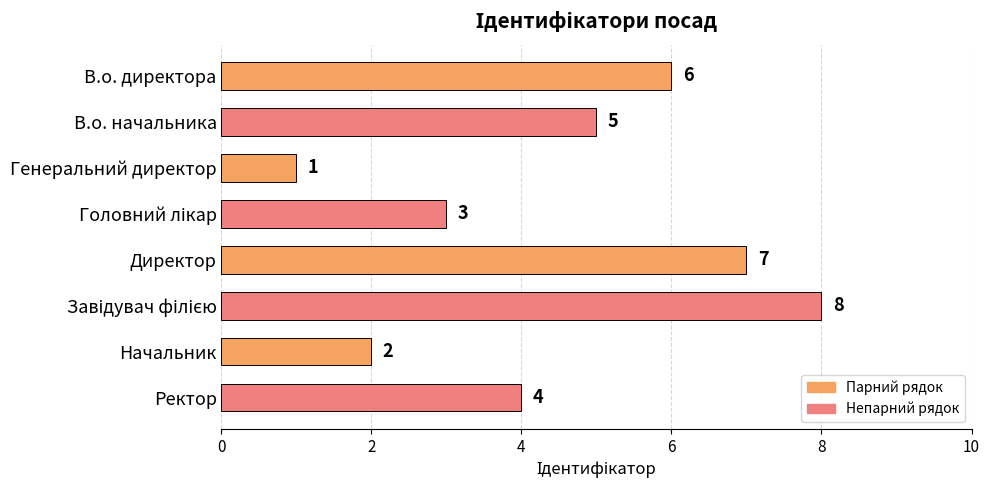

The value at Ректор is 2. True or false?

False